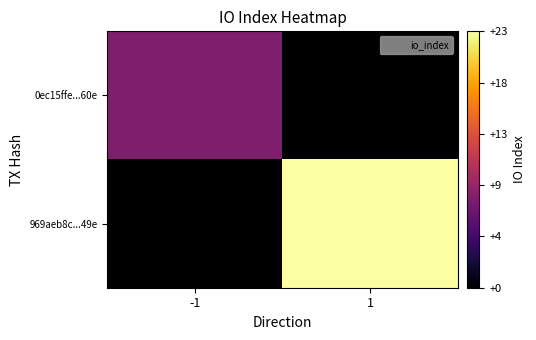

Which label corresponds to the largest value in the chart?

1